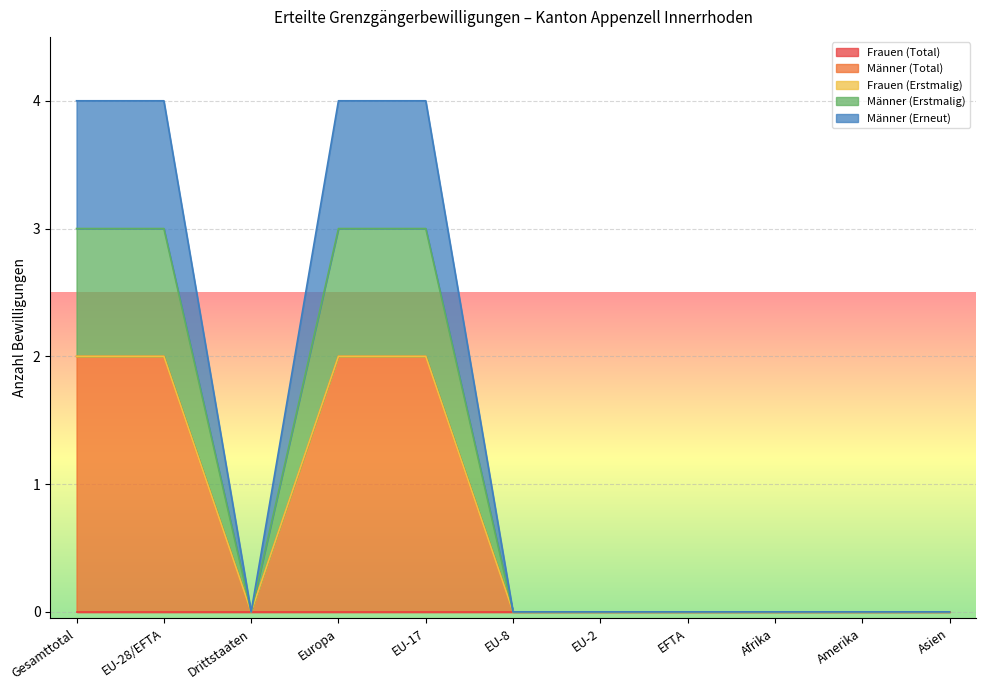

The Männer (Erstmalig) series shows 0 at Drittstaaten. True or false?

True